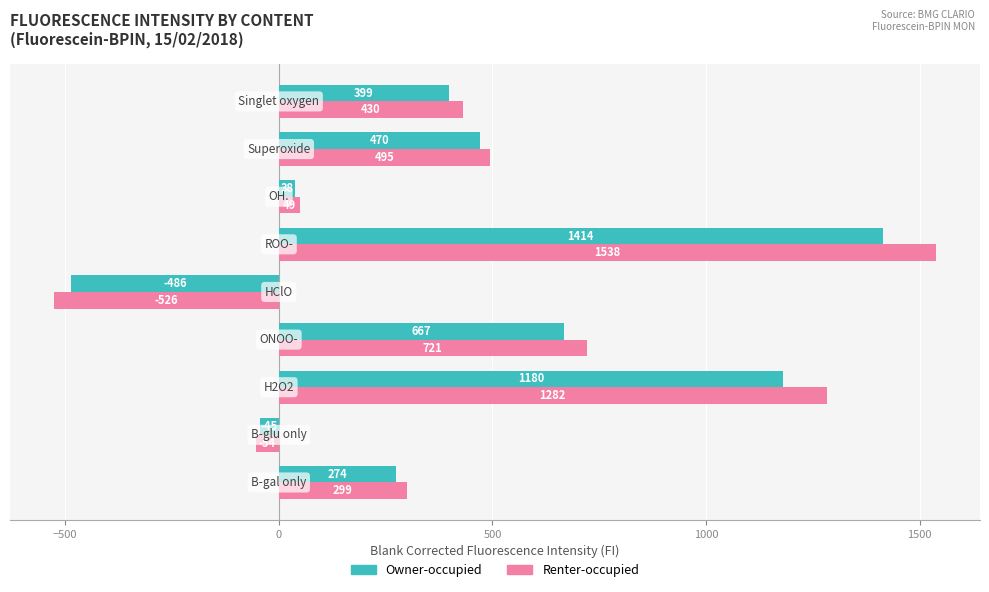

What is the greatest value displayed?

1538